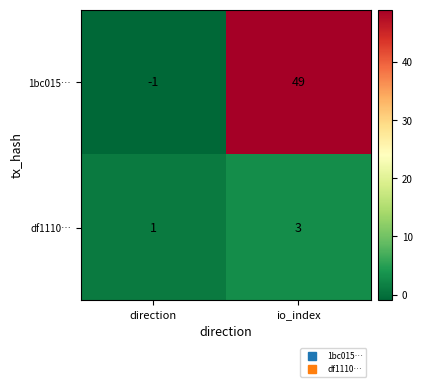

What is the sum of all df1110… values?

4